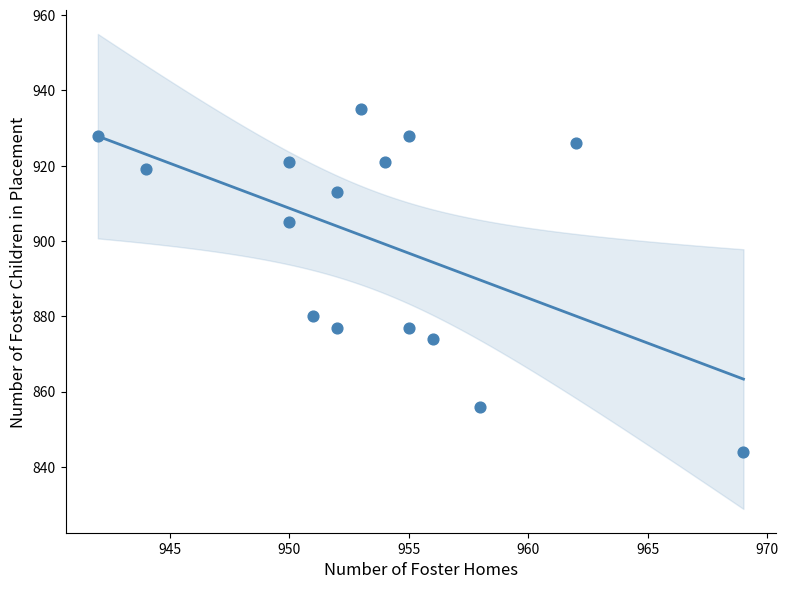

What is the range of X values (max minus min)?

27